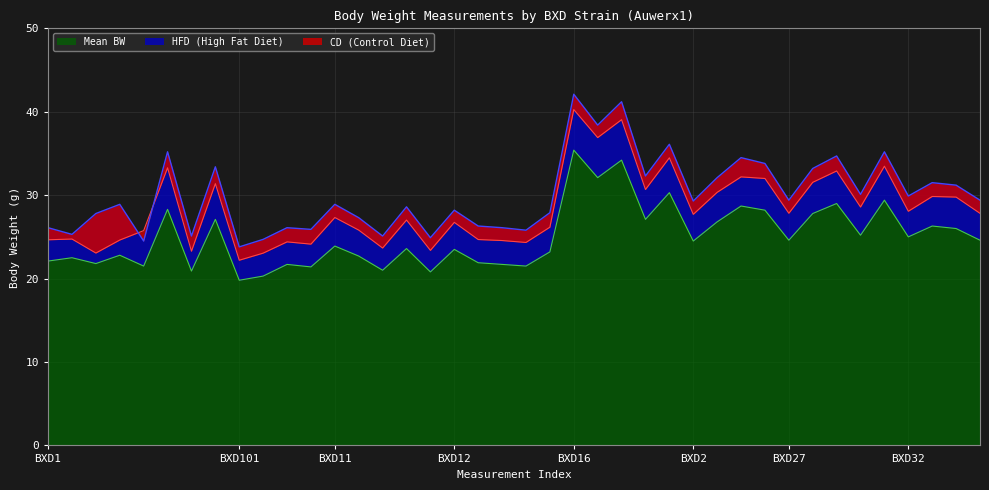

True or false: Mean BW has a value of 36.3 at BXD32.

False